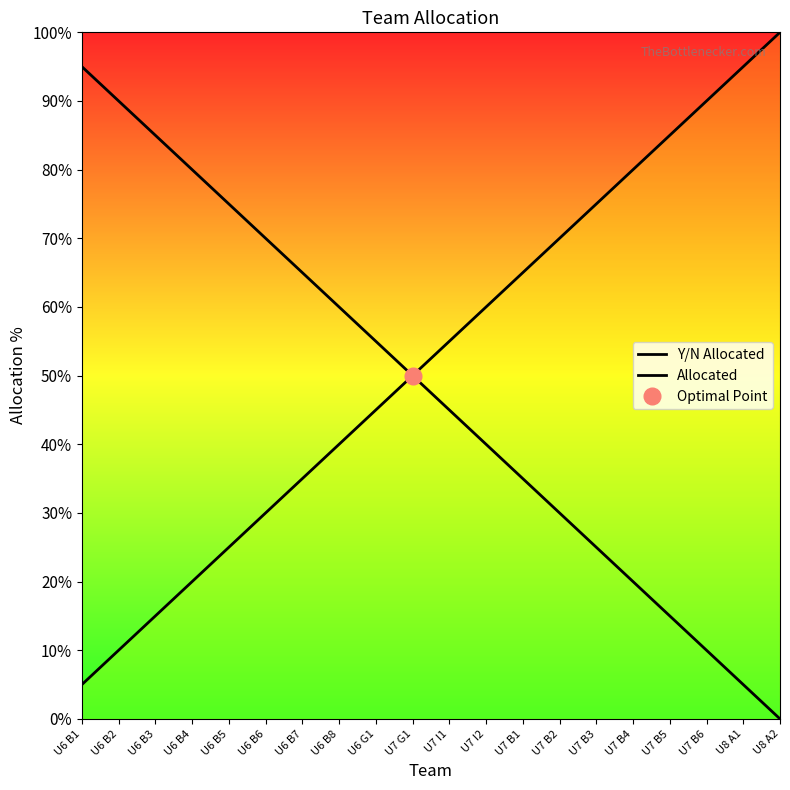

True or false: Y/N Allocated and Allocated intersect in this chart.

False